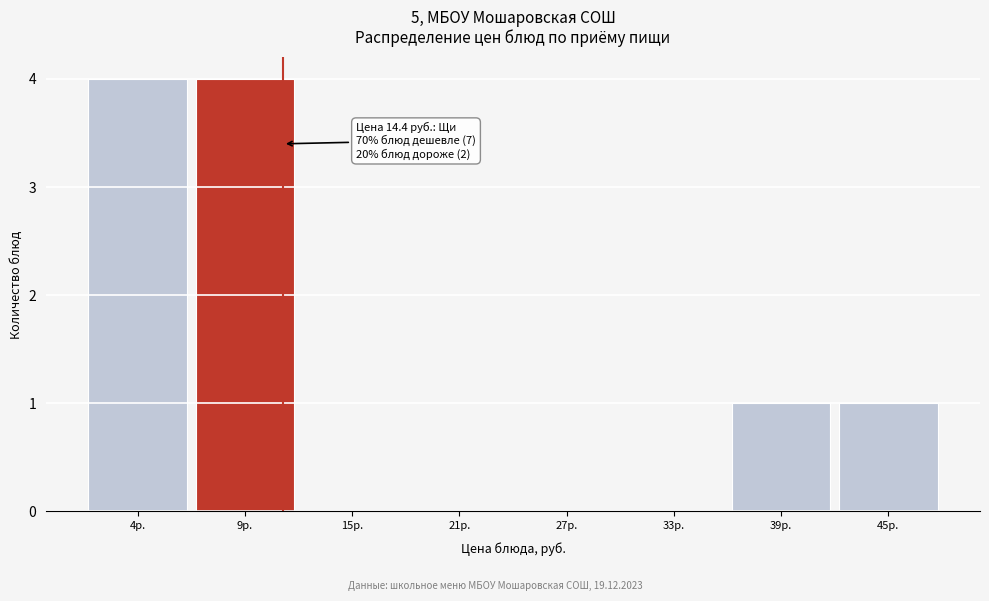

Reading right to left, list all the values displayed in this chart.

45р.=1	39р.=1	33р.=0	27р.=0	21р.=0	15р.=0	9р.=4	4р.=4